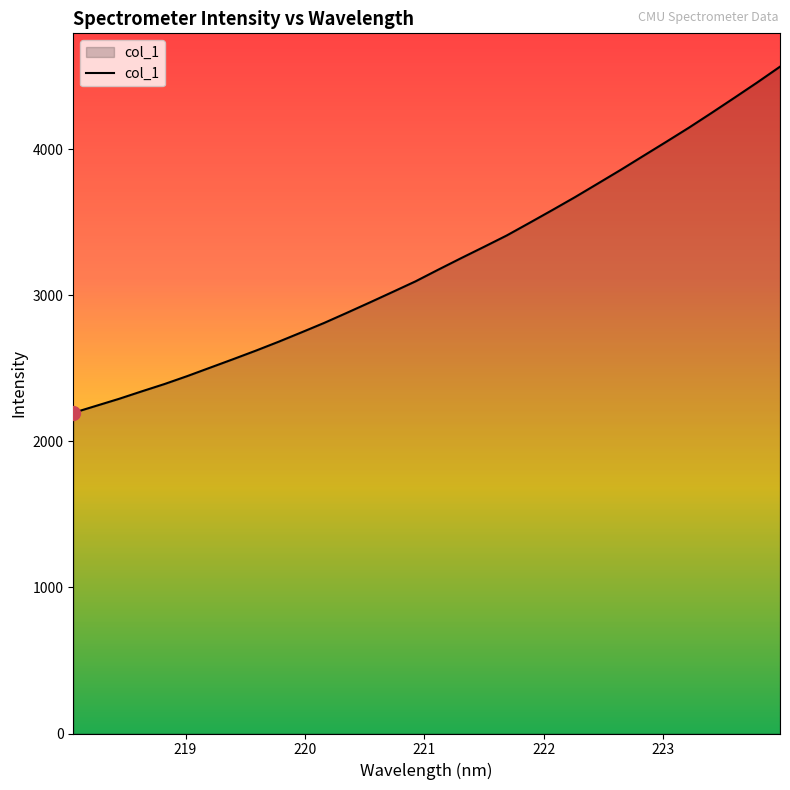

What is the difference between the maximum and minimum values?

2369.3